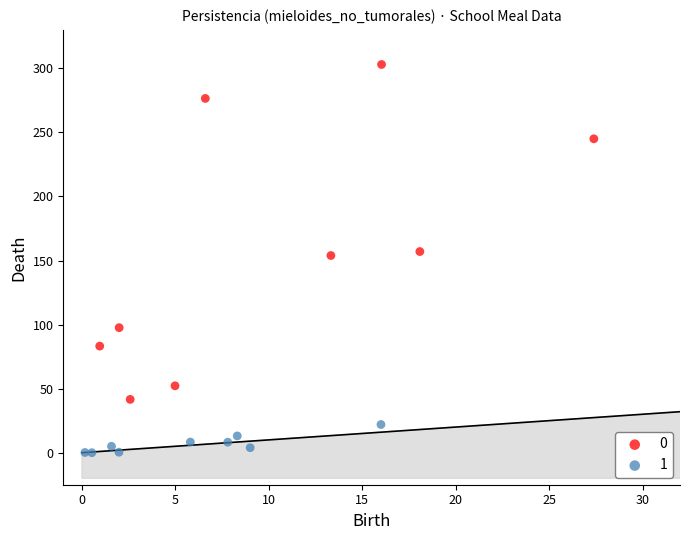

Which series reaches the minimum Y coordinate?

1